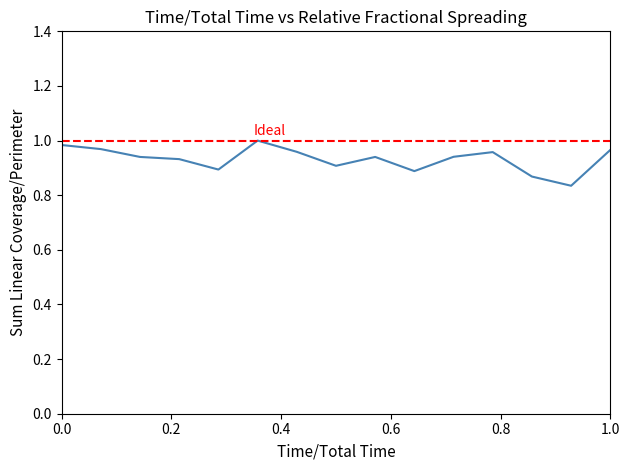

How many lines are shown in the chart?

2